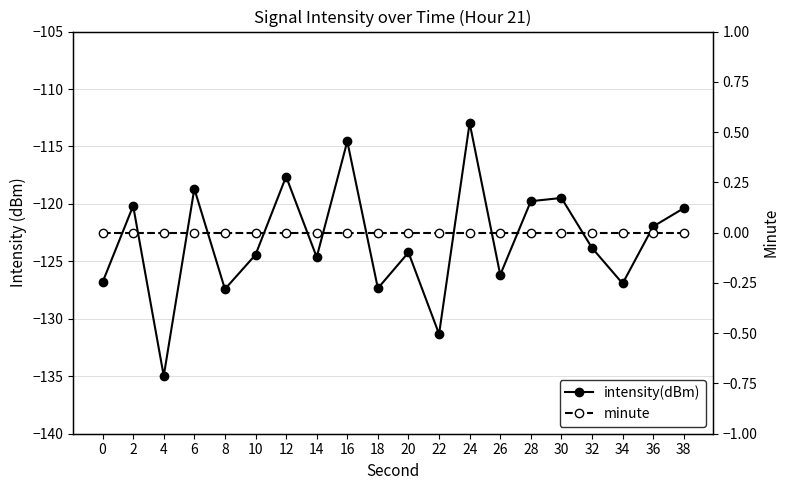

Rank the series at 24 from lowest to highest value.

intensity(dBm), minute